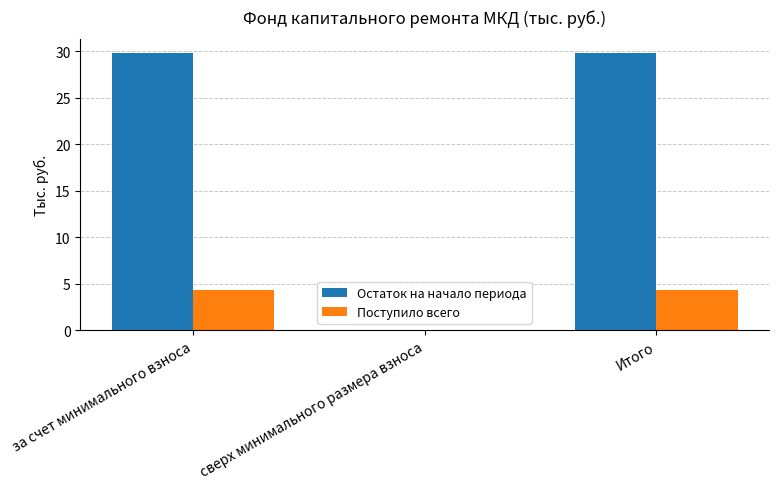

What are all the series names shown in the legend?

Остаток на начало периода, Поступило всего